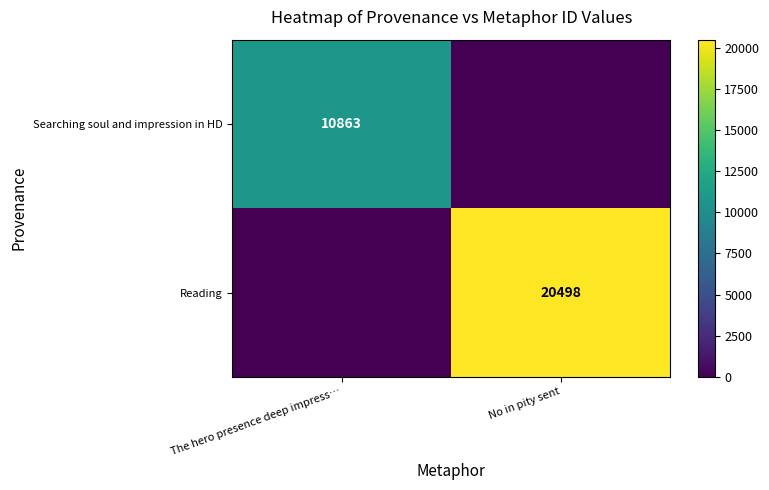

At which category is the sum across all series the highest?

No in pity sent